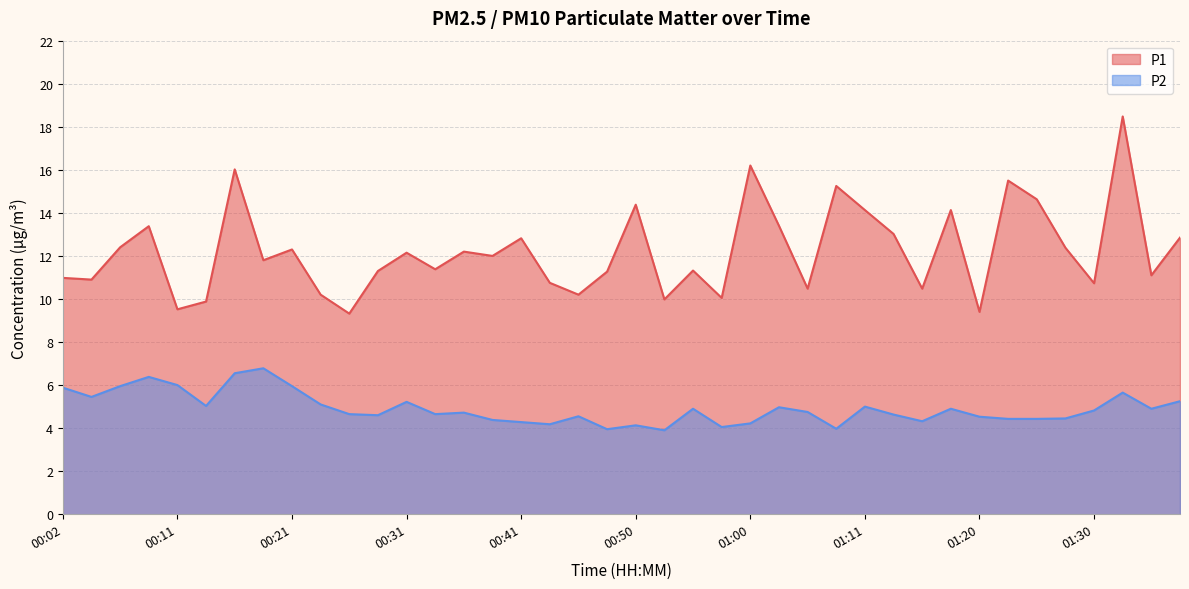

How many lines are shown in the chart?

2